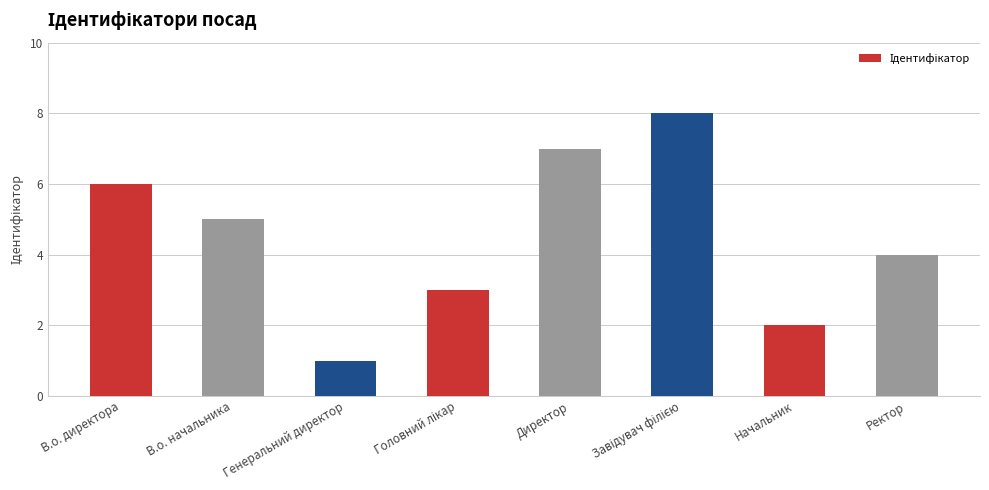

Approximately how many times larger is the value at Директор compared to В.о. начальника?

1.4